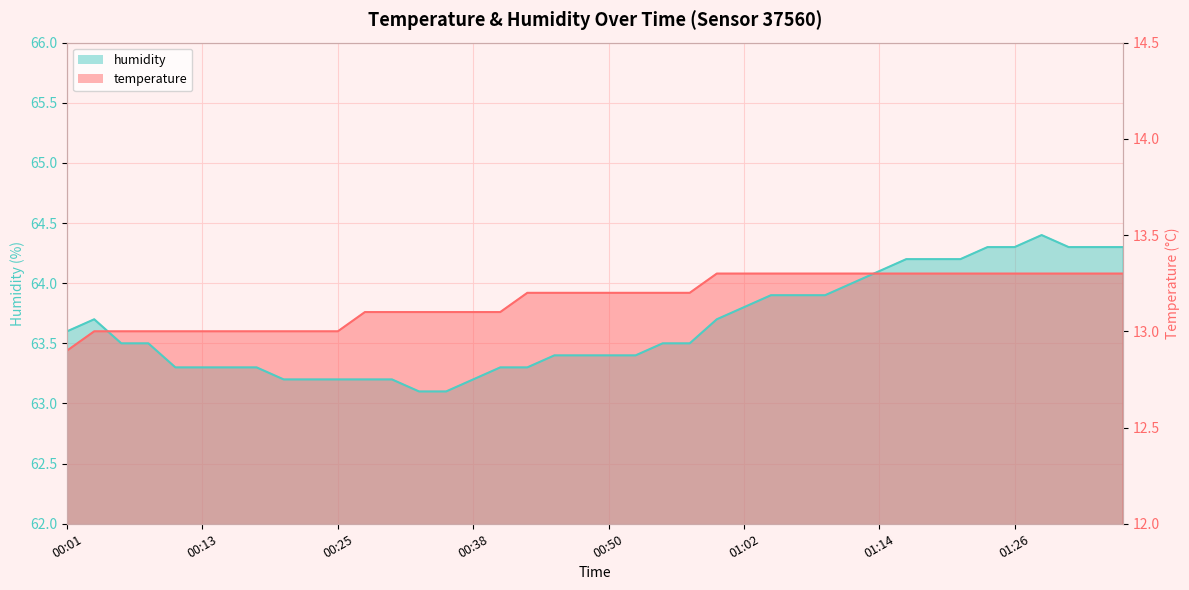

The temperature series shows 27.6 at 01:21. True or false?

False